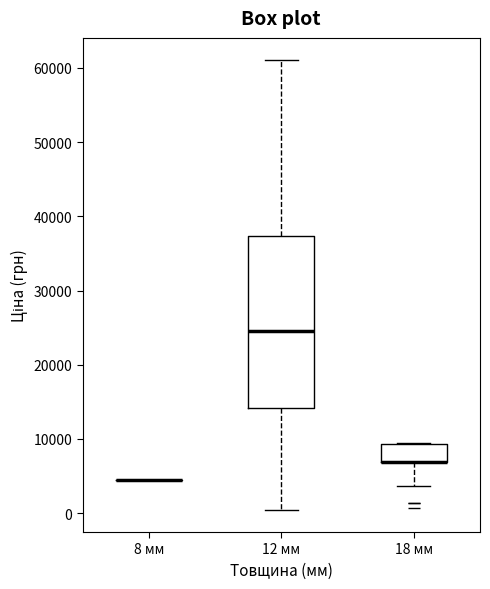

Reading left to right, read every box against the y-axis: the position of its median line, the range the box covers, and the ends of its whiskers. The values are not printed on the chart, so give them approximately, as read against the axis.

8 мм: box collapsed to a line at 5000, whiskers 5000 to 5000
12 мм: median 25000, box 14000 to 37000, whiskers 0 to 61000
18 мм: median 7000 (drawn on the box's lower edge), box 7000 to 9000, whiskers 4000 to 9000